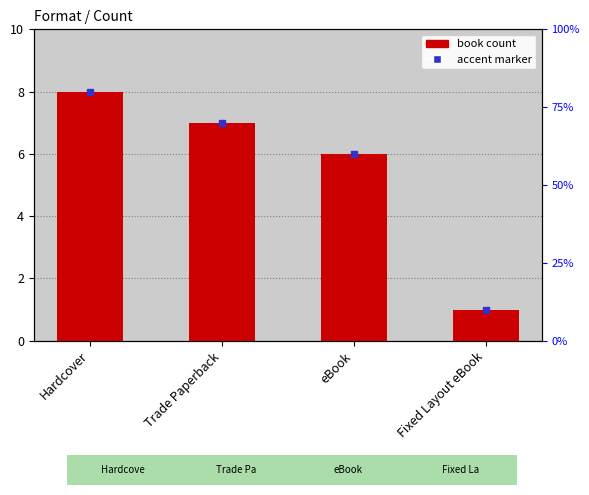

The chart shows a value of 3 at Hardcover. True or false?

False